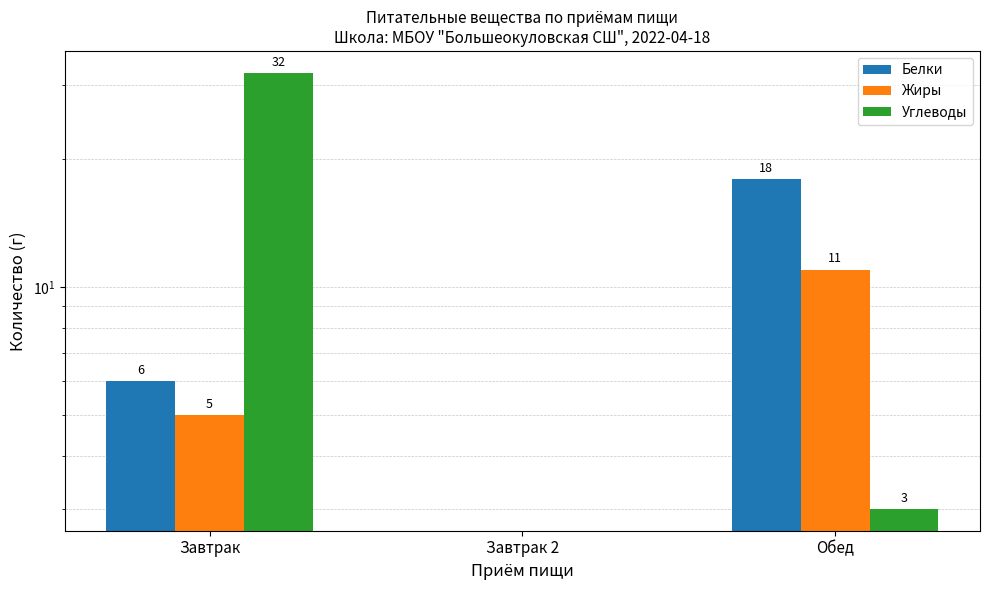

What is the label of the 2nd bar from the right?

Завтрак 2